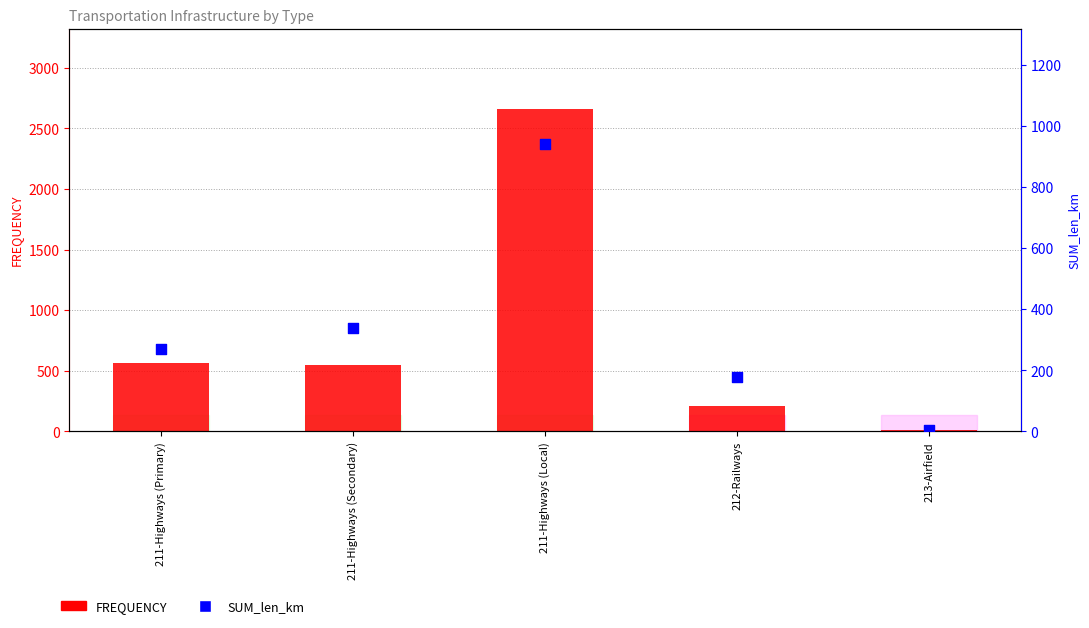

What are all the series names shown in the legend?

FREQUENCY, SUM_len_km